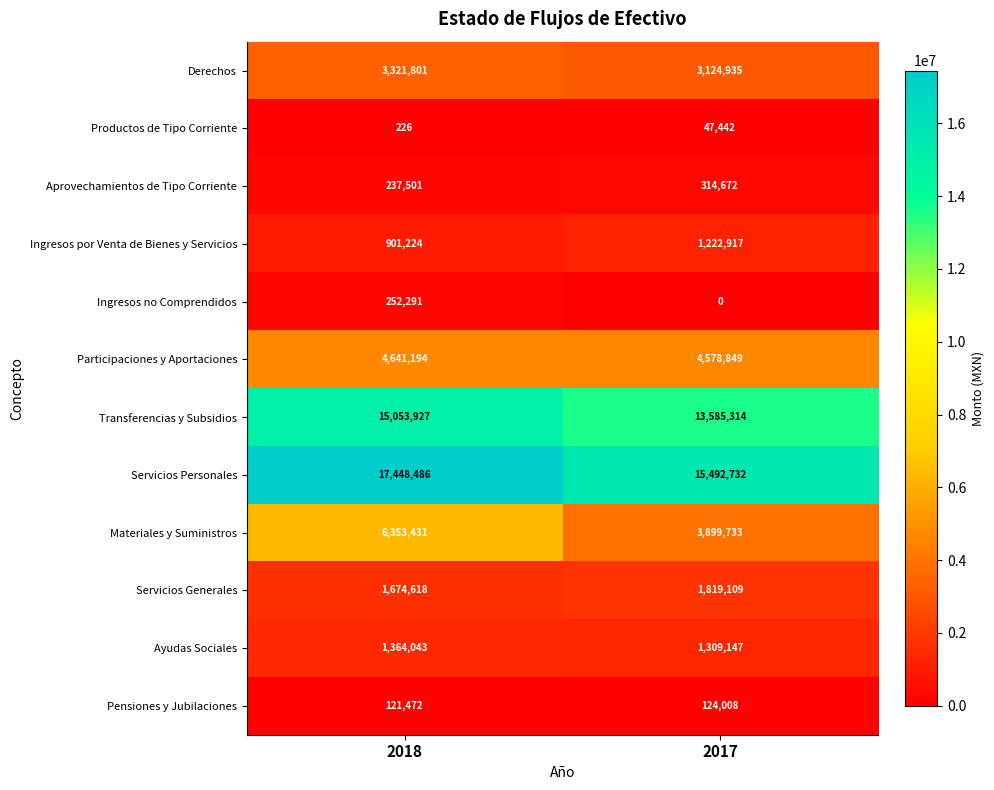

Reading right to left, list all the values displayed in this chart.

Derechos: 3124935	3321801
Productos de Tipo Corriente: 47442	226
Aprovechamientos de Tipo Corriente: 314672	237501
Ingresos por Venta de Bienes y Servicios: 1222917	901224
Ingresos no Comprendidos: 0	252291
Participaciones y Aportaciones: 4578849	4641194
Transferencias y Subsidios: 13585314	15053927
Servicios Personales: 15492732	17448486
Materiales y Suministros: 3899733	6353431
Servicios Generales: 1819109	1674618
Ayudas Sociales: 1309147	1364043
Pensiones y Jubilaciones: 124008	121472